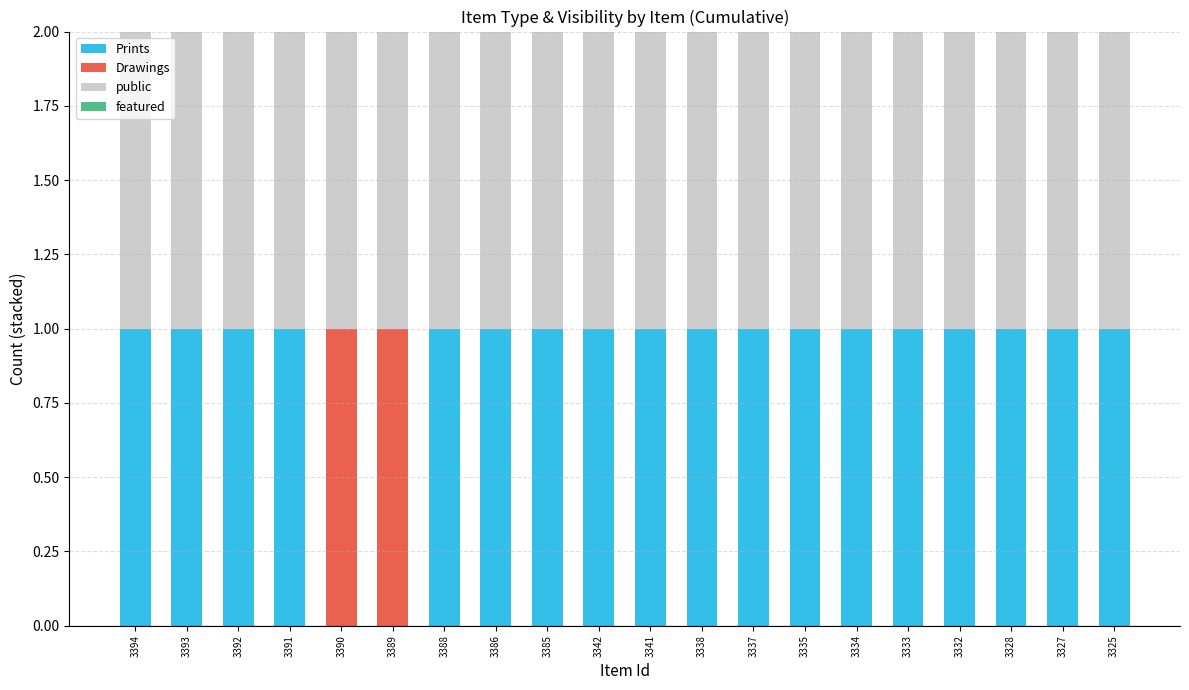

What is the sum of all Prints values?

18